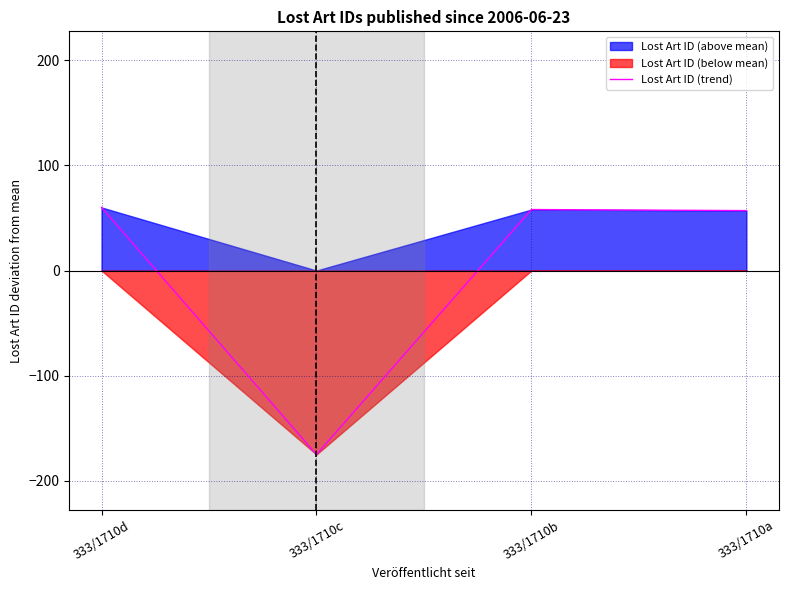

What is the ratio of the value at 333/1710d to the value at 333/1710b?

1.0